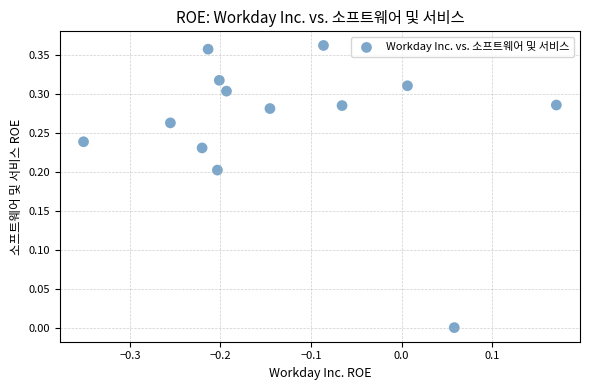

What is the range of X values (max minus min)?

0.5